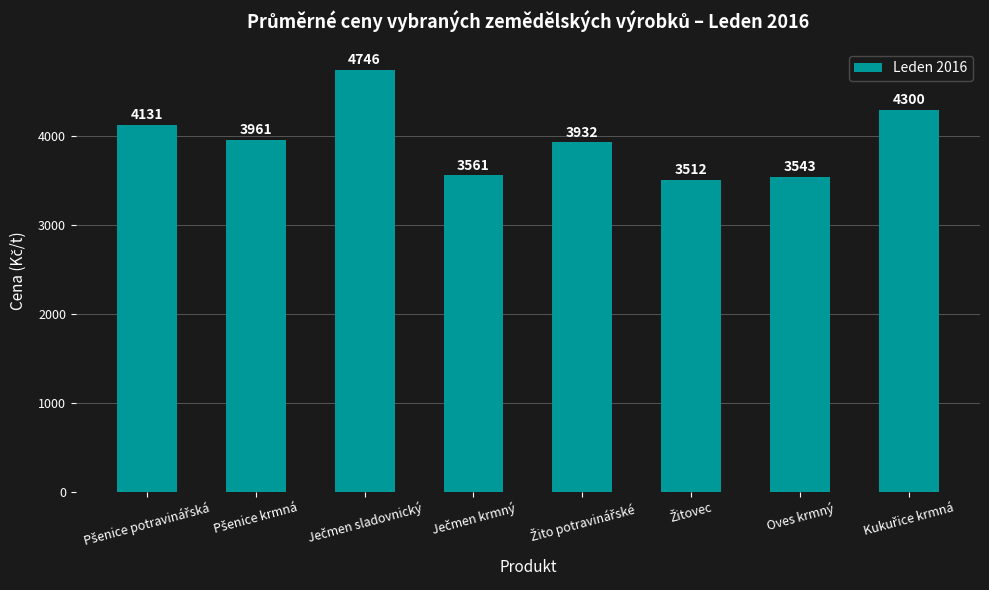

What is the approximate value at Oves krmný, to the nearest 100?

3500